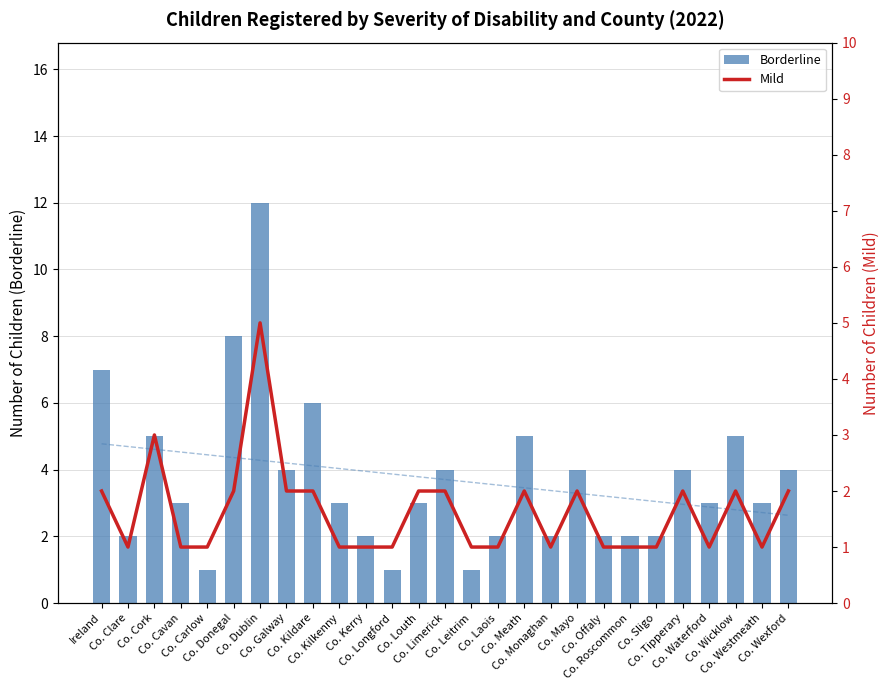

How many data points does each series have?

27